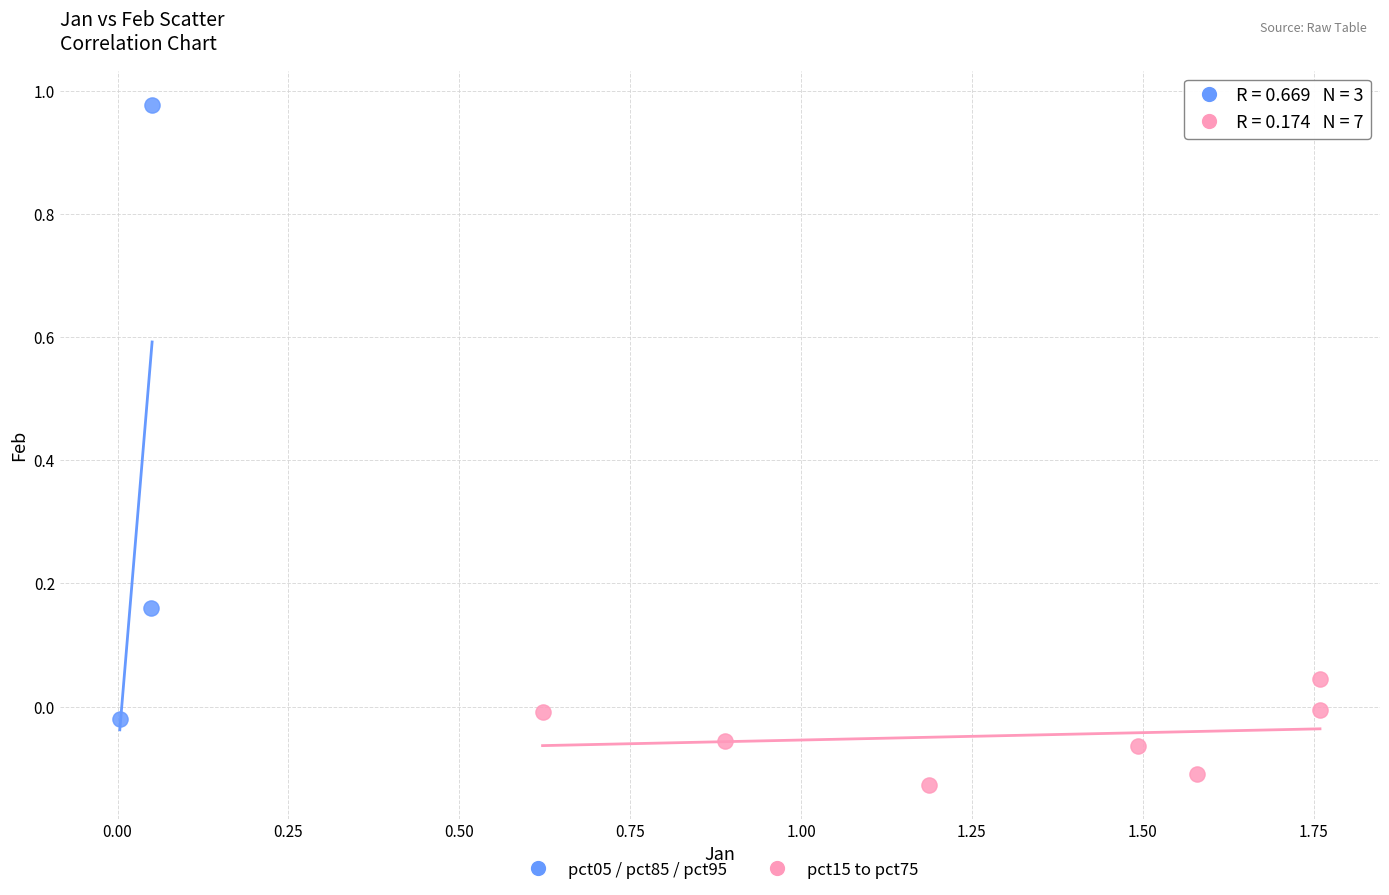

Which series contains the lowest Y value?

pct15 to pct75